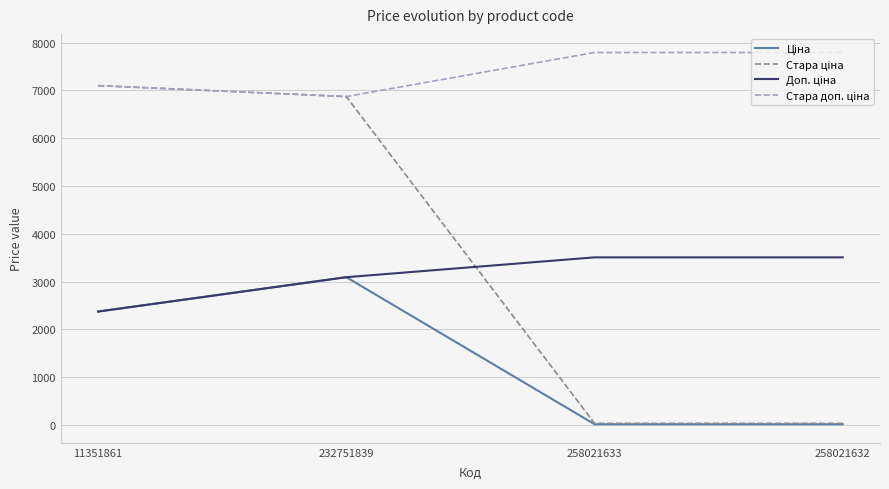

What is the greatest value displayed?

7791.8